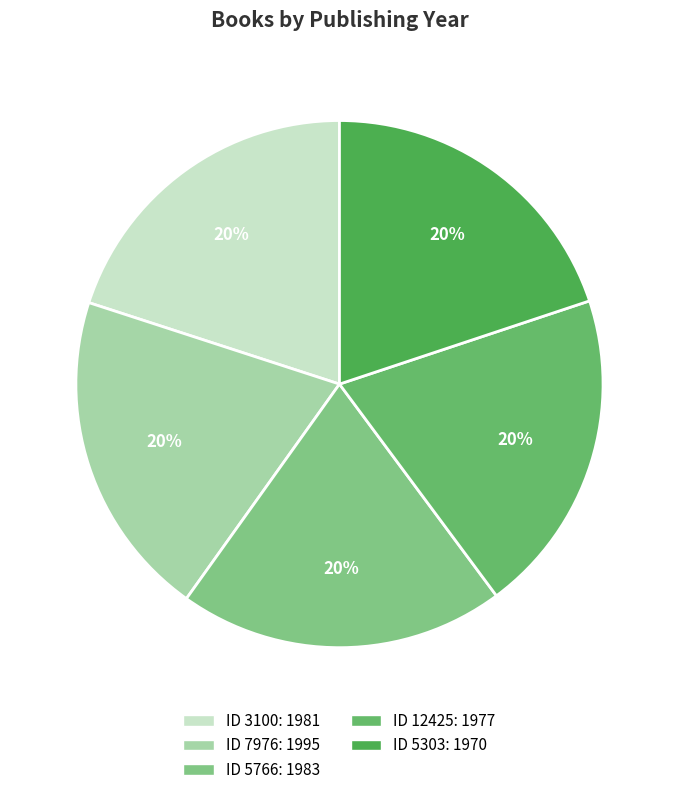

How many segments does this pie chart have?

5